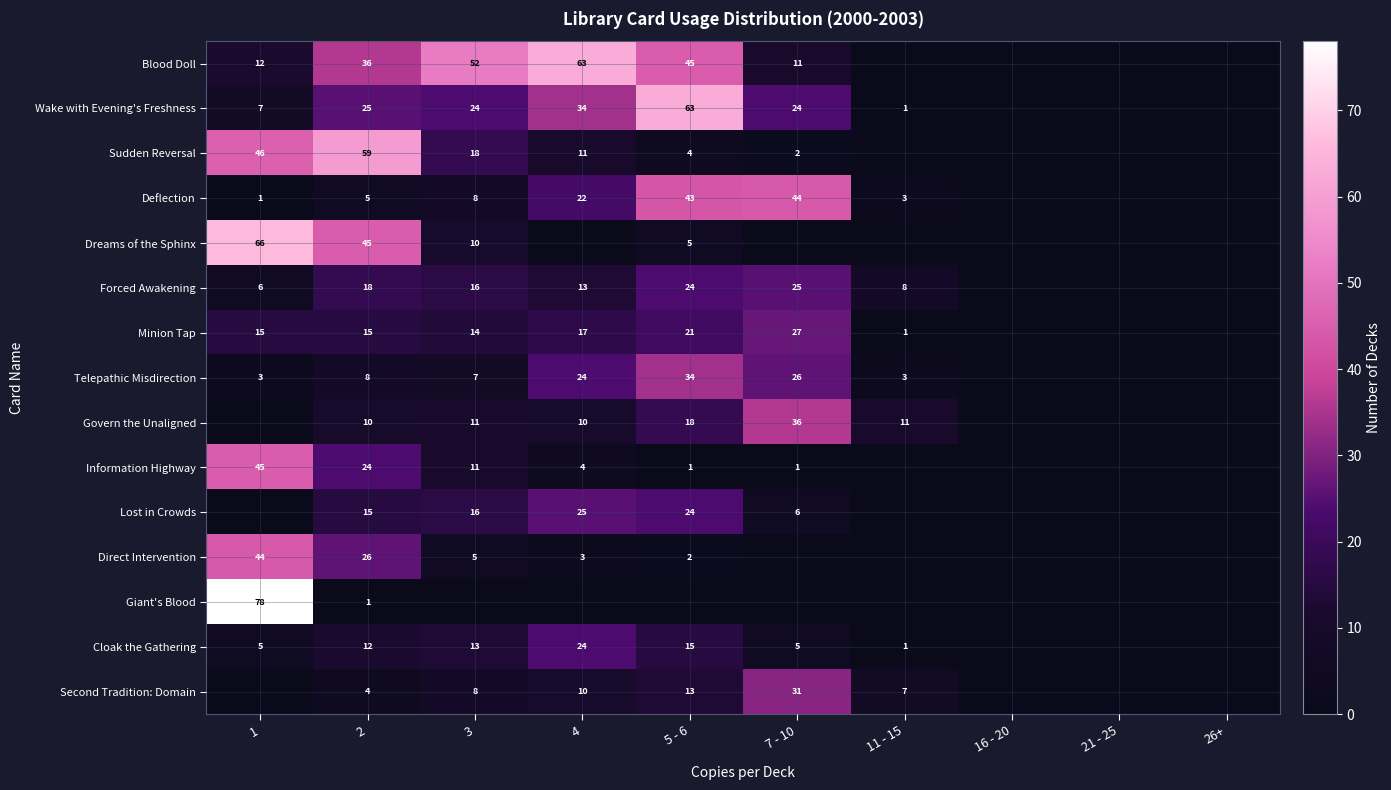

Is it true that Telepathic Misdirection equals 1 at 1?

False